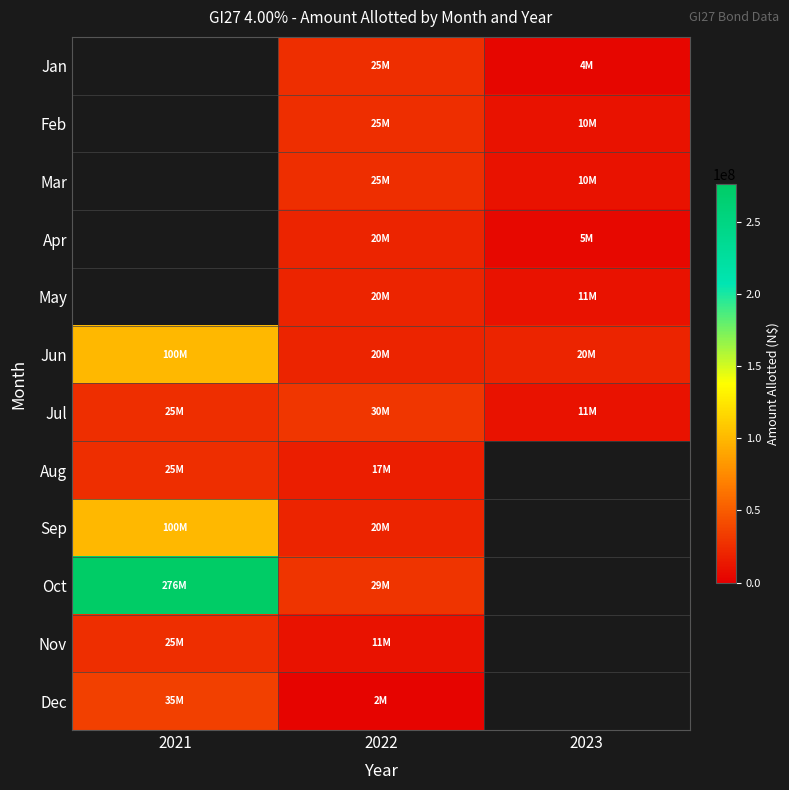

Between 2023 and 2021, which is larger?

2021